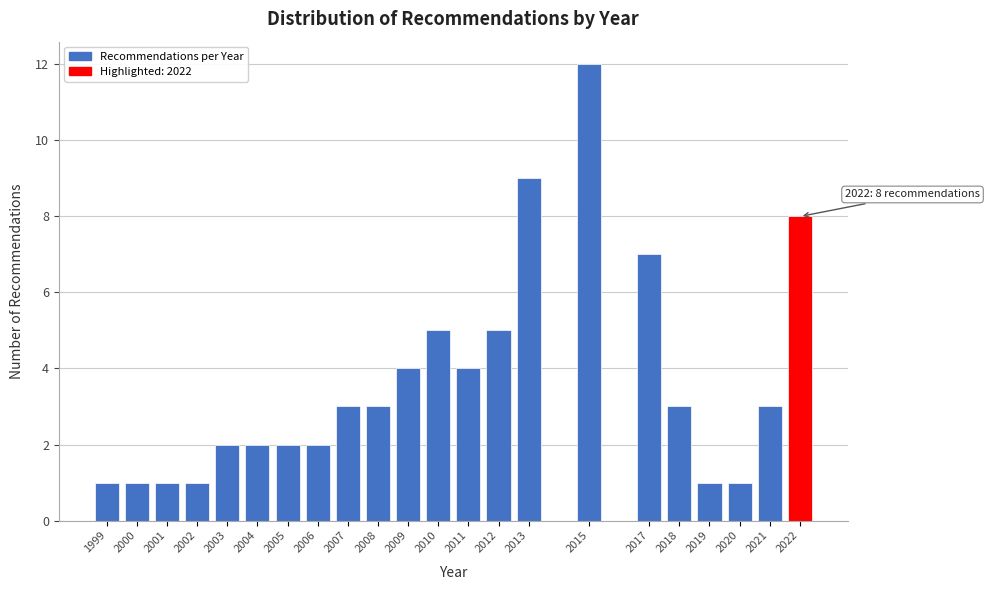

Reading left to right, transcribe all the data shown in this chart.

1999=1	2000=1	2001=1	2002=1	2003=2	2004=2	2005=2	2006=2	2007=3	2008=3	2009=4	2010=5	2011=4	2012=5	2013=9	2015=12	2017=7	2018=3	2019=1	2020=1	2021=3	2022=8